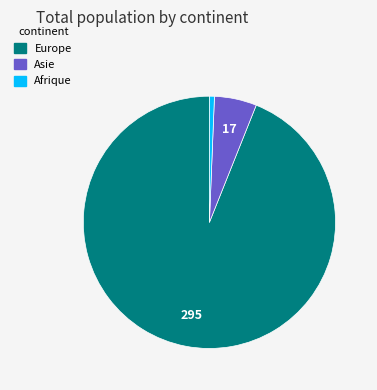

How many slices are in this pie chart?

3